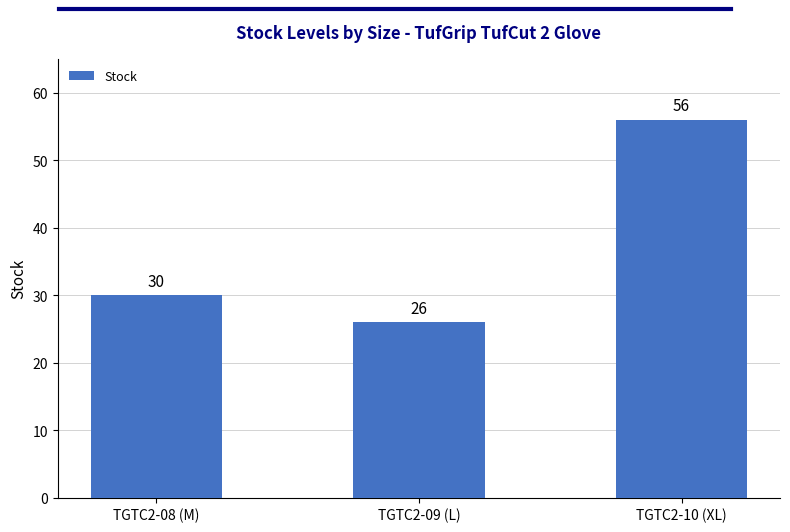

Where is the data nearest to the value 41?

TGTC2-08 (M)